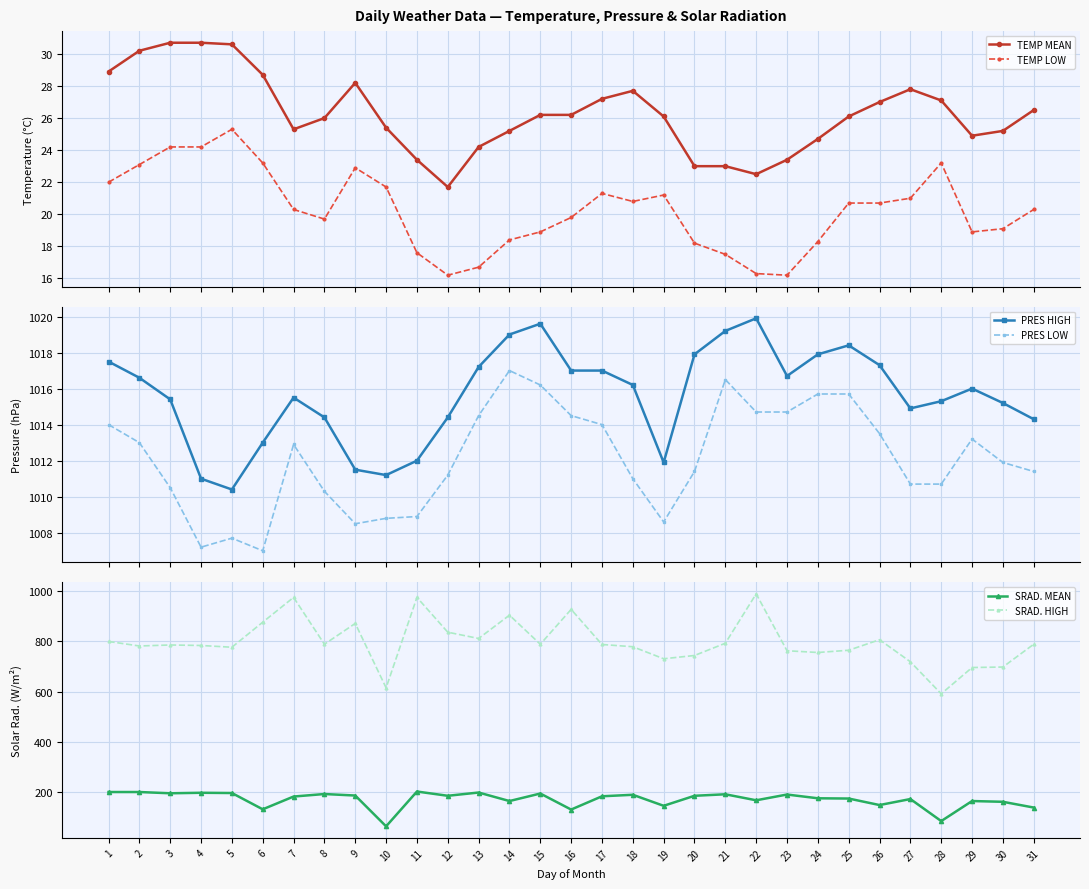

True or false: TEMP LOW and SRAD. MEAN cross at least once.

False